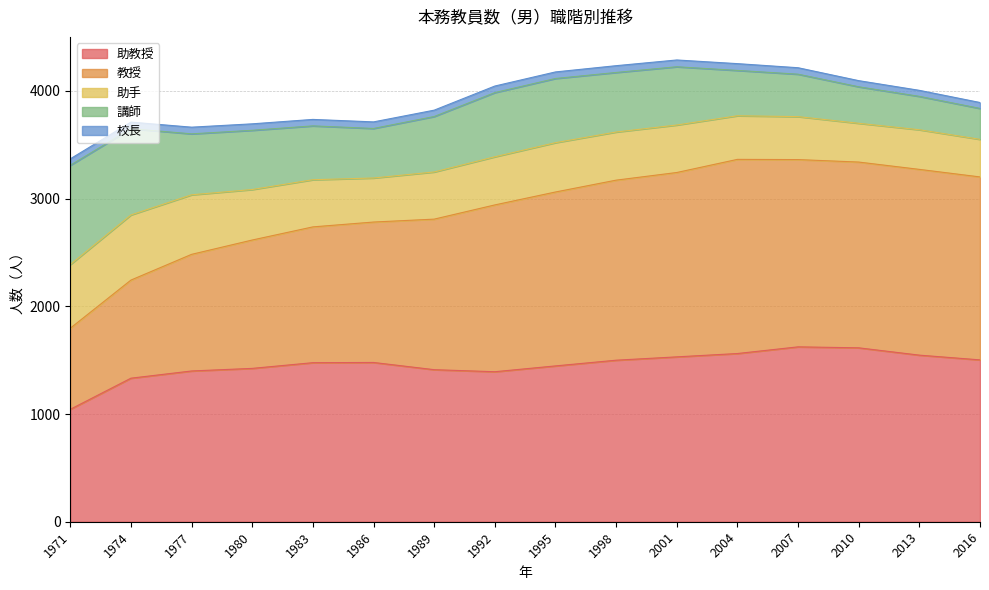

How many values in the 講師 series are below 541?

8